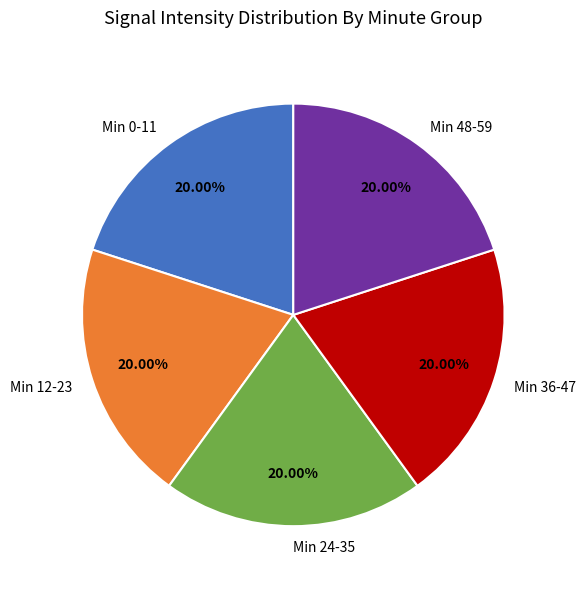

Count the number of slices in the pie.

5